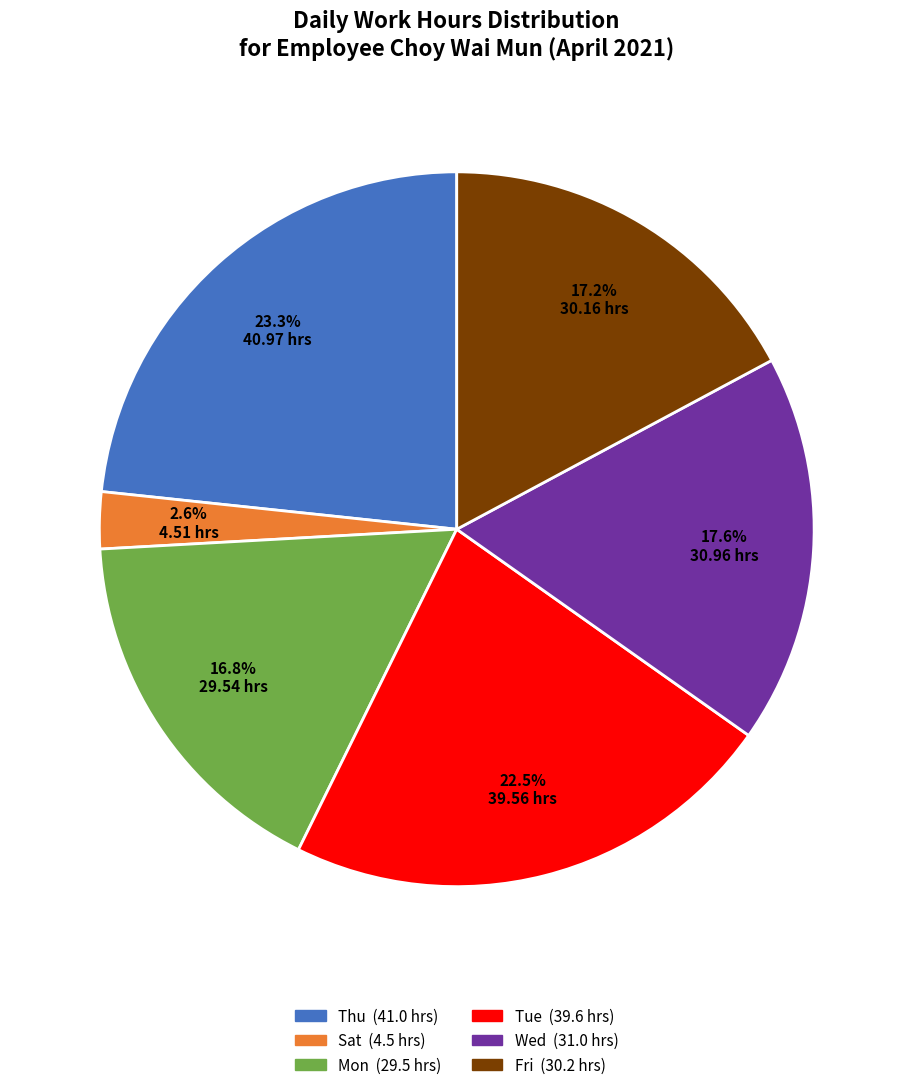

Is there any slice that represents more than half of the pie?

No